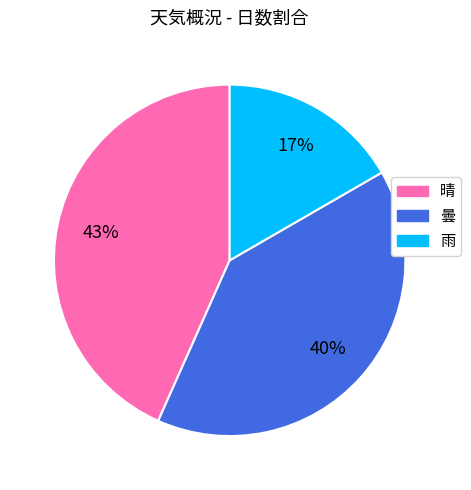

Does any single category account for the majority?

No